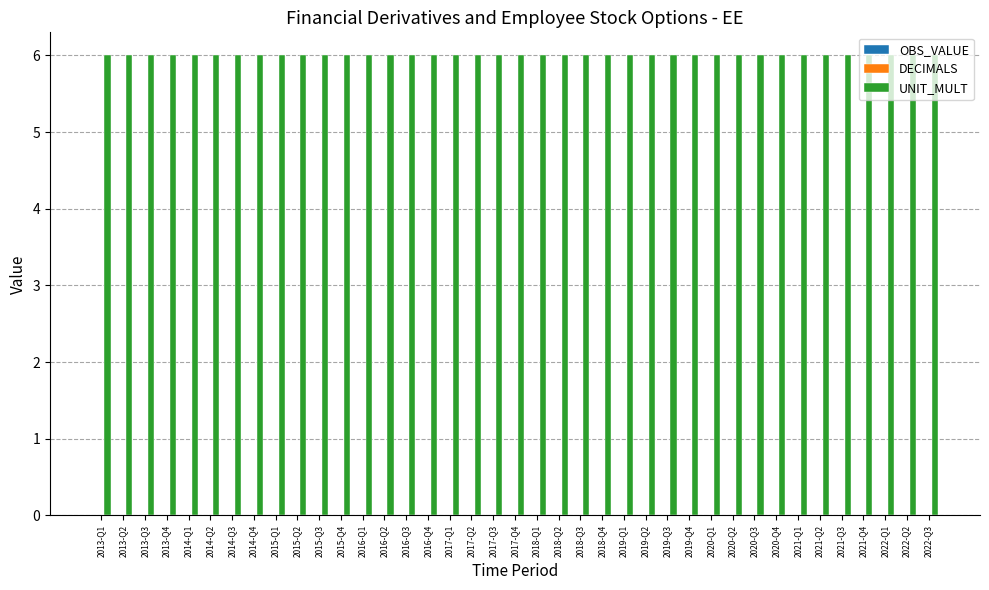

At which label does OBS_VALUE reach its minimum?

2013-Q1